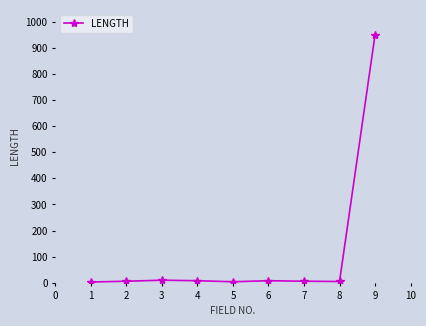

True or false: there are more than 1 points higher than both neighbors.

True